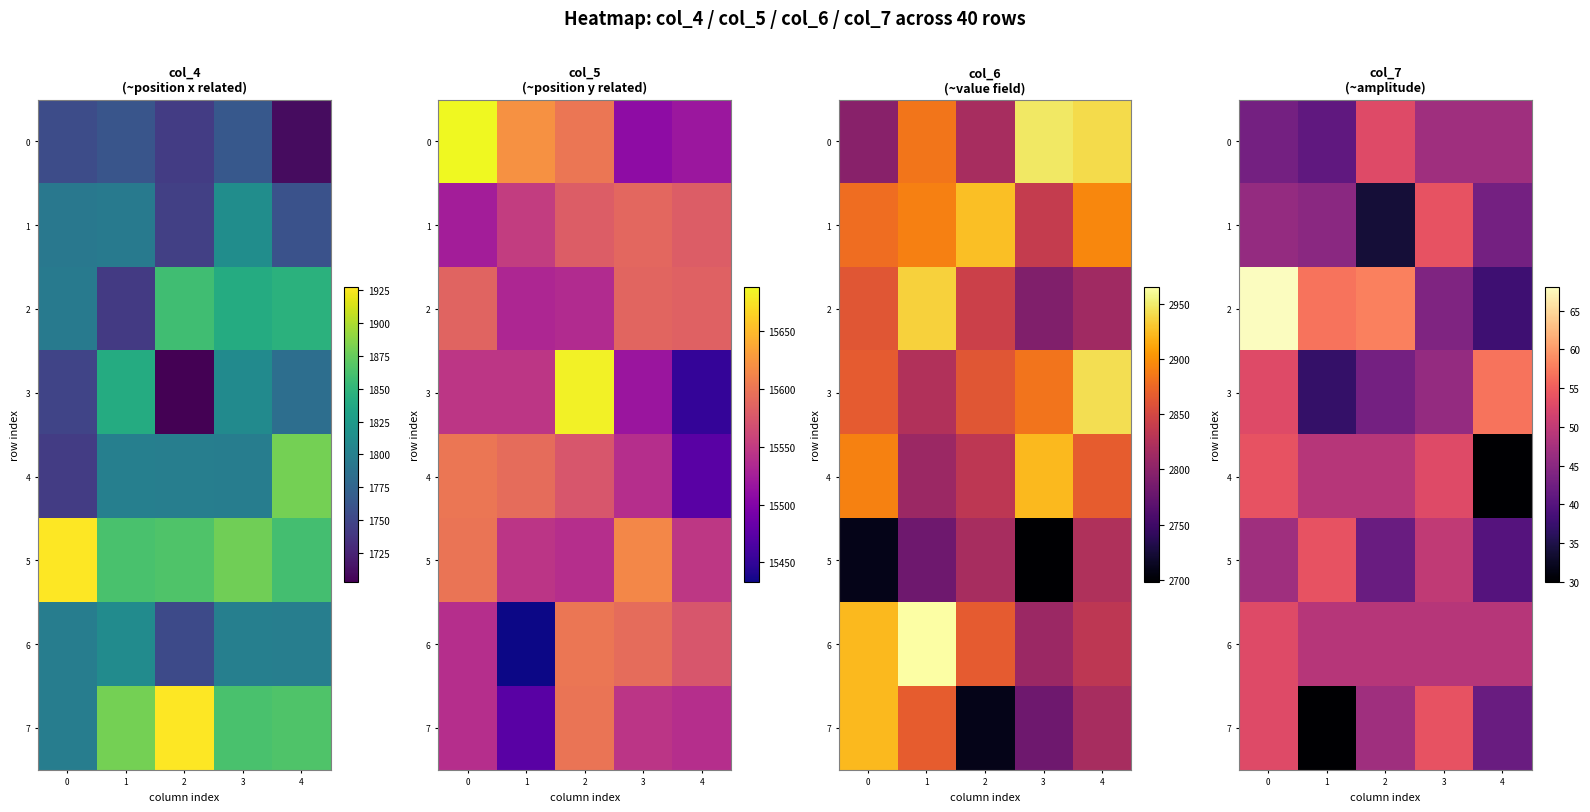

Which series changed the most between 2 and 3?

1